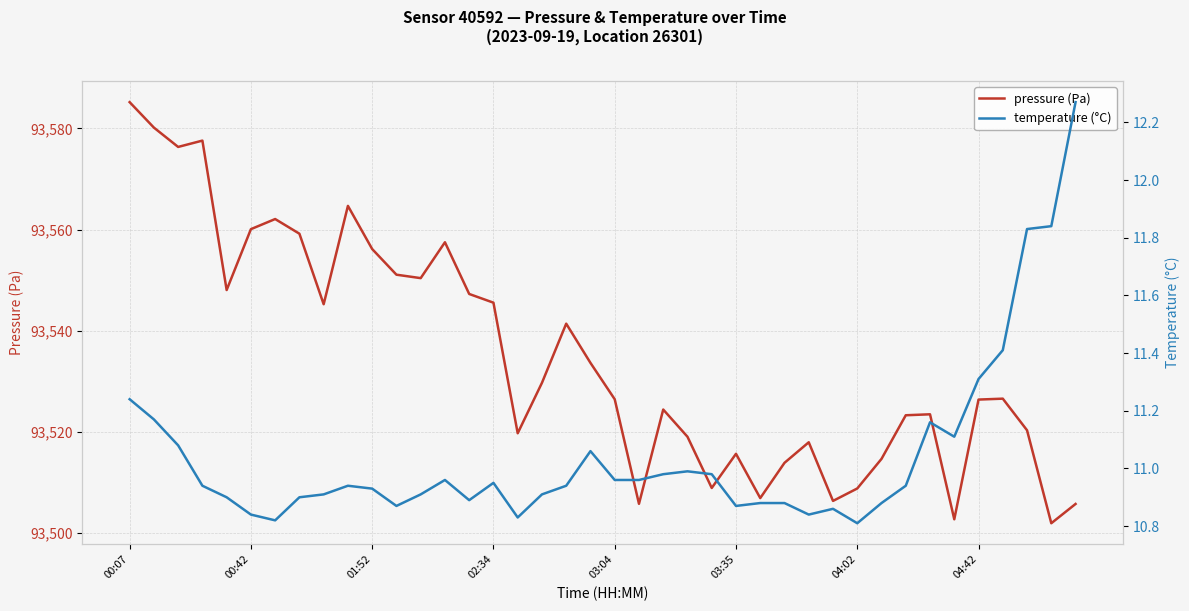

True or false: temperature (°C) and pressure (Pa) cross at least once.

False